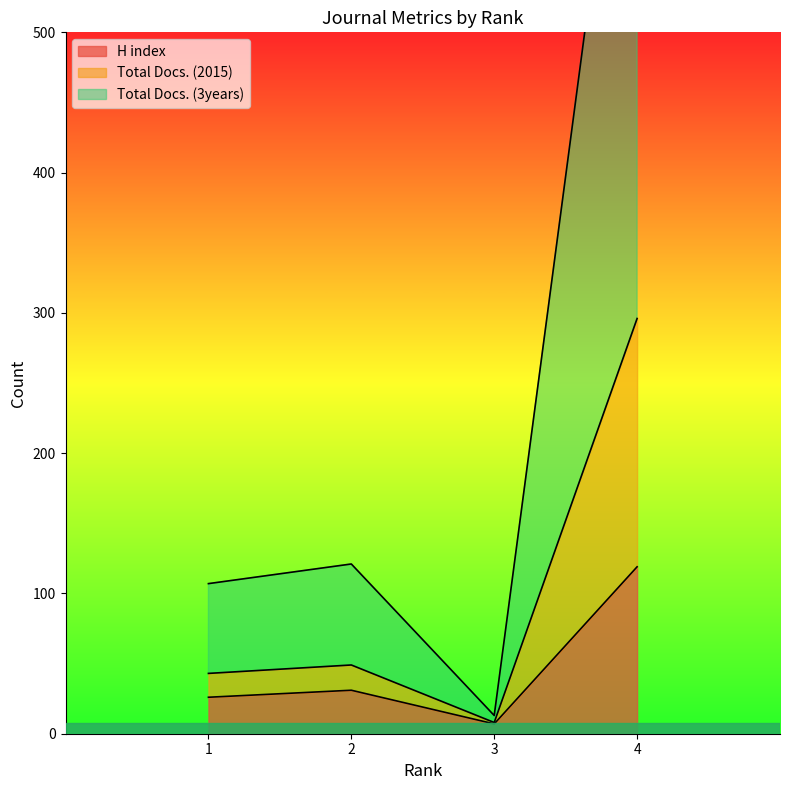

True or false: H index and Total Docs. (3years) cross at least once.

False